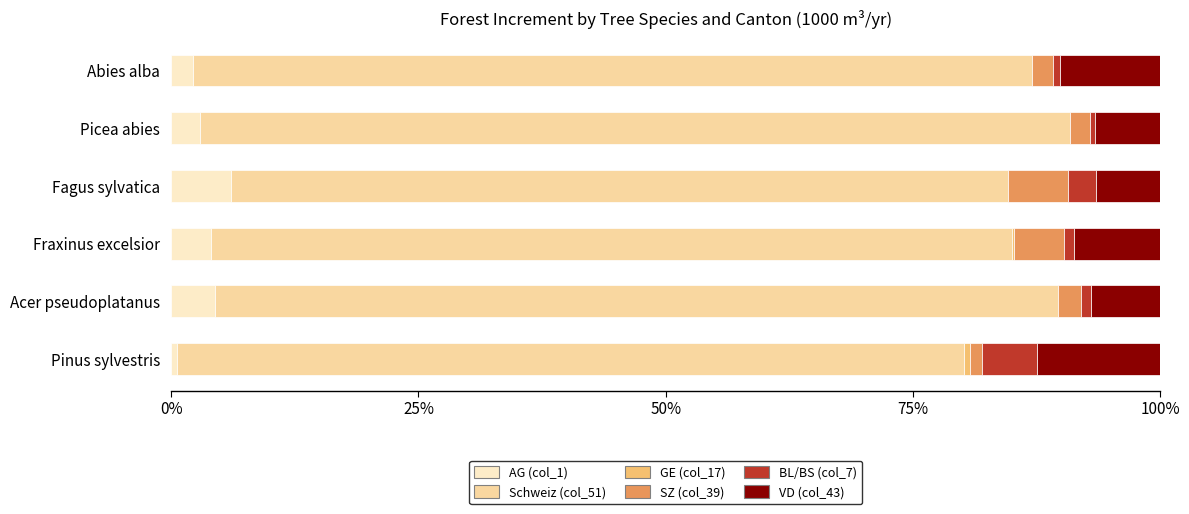

The AG (col_1) series shows 4.4 at Acer pseudoplatanus. True or false?

True